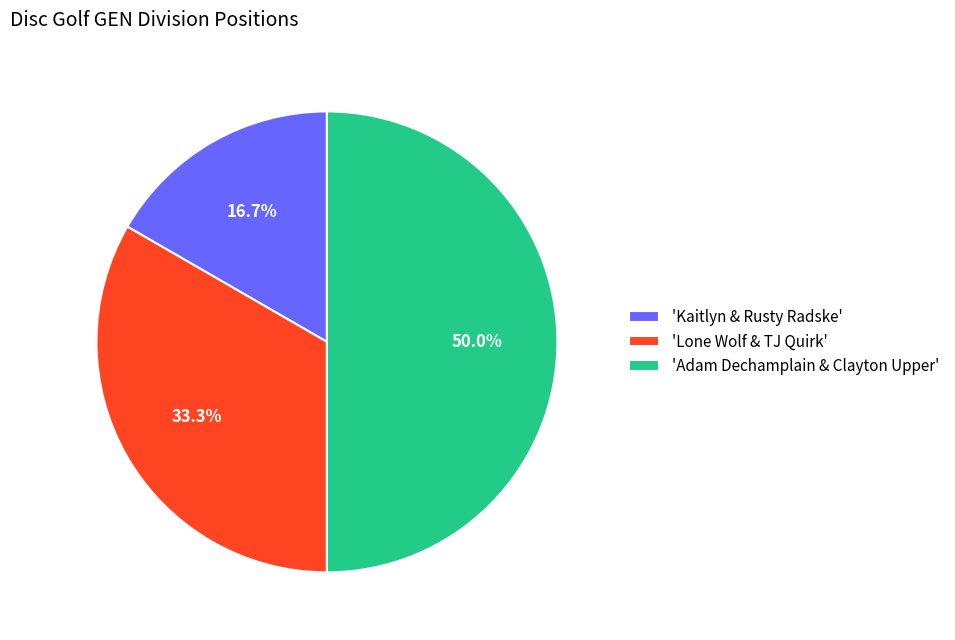

Which has a higher value, 'Kaitlyn & Rusty Radske' or 'Adam Dechamplain & Clayton Upper'?

'Adam Dechamplain & Clayton Upper'